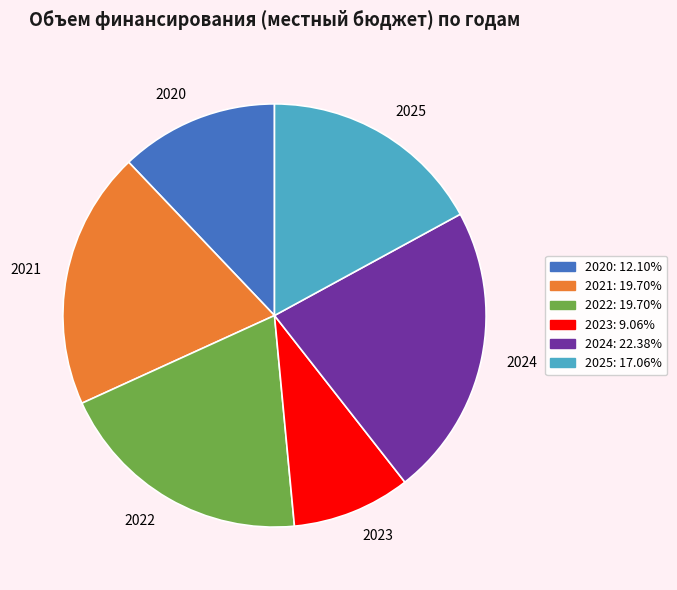

Do 2024 and 2023 together represent more than half of the pie?

No